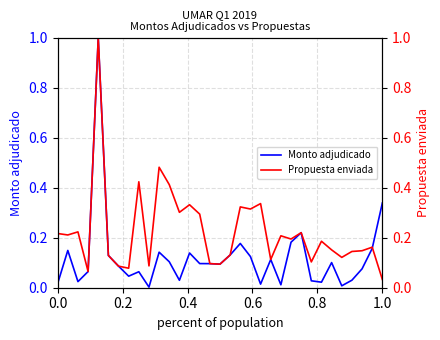

How many times do Monto adjudicado and Propuesta enviada cross each other?

1